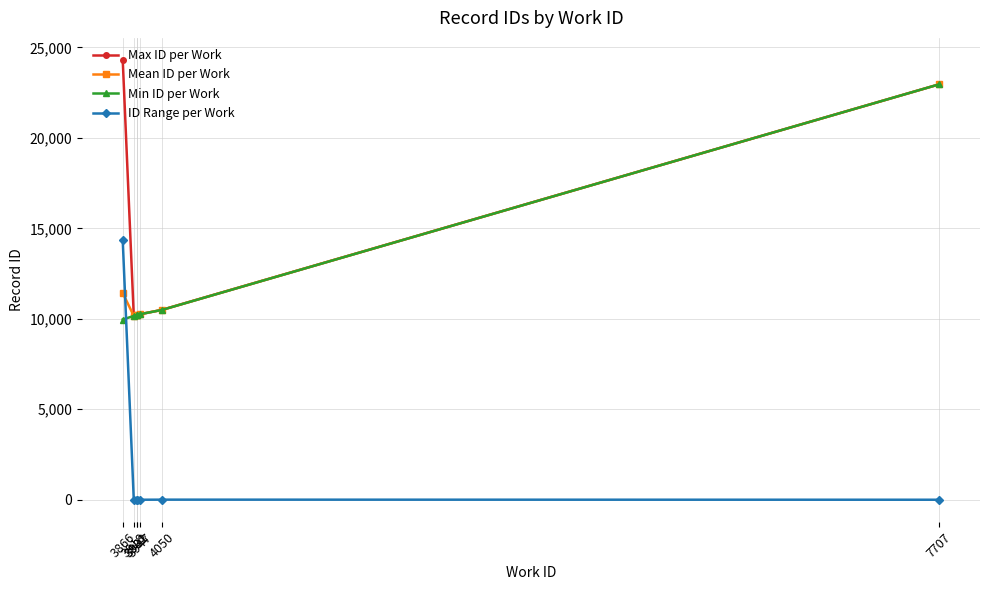

What are all the series names shown in the legend?

Max ID per Work, Mean ID per Work, Min ID per Work, ID Range per Work